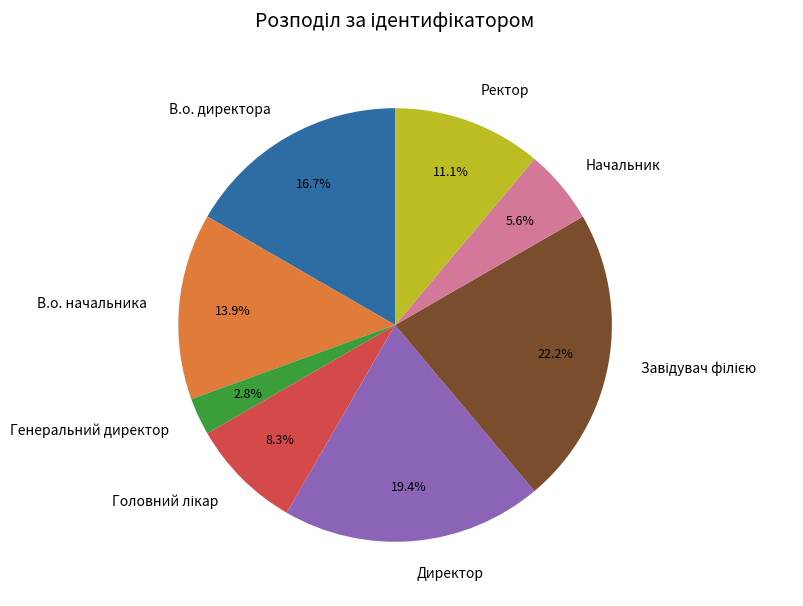

What percentage is NOT represented by Генеральний директор?

97.2%